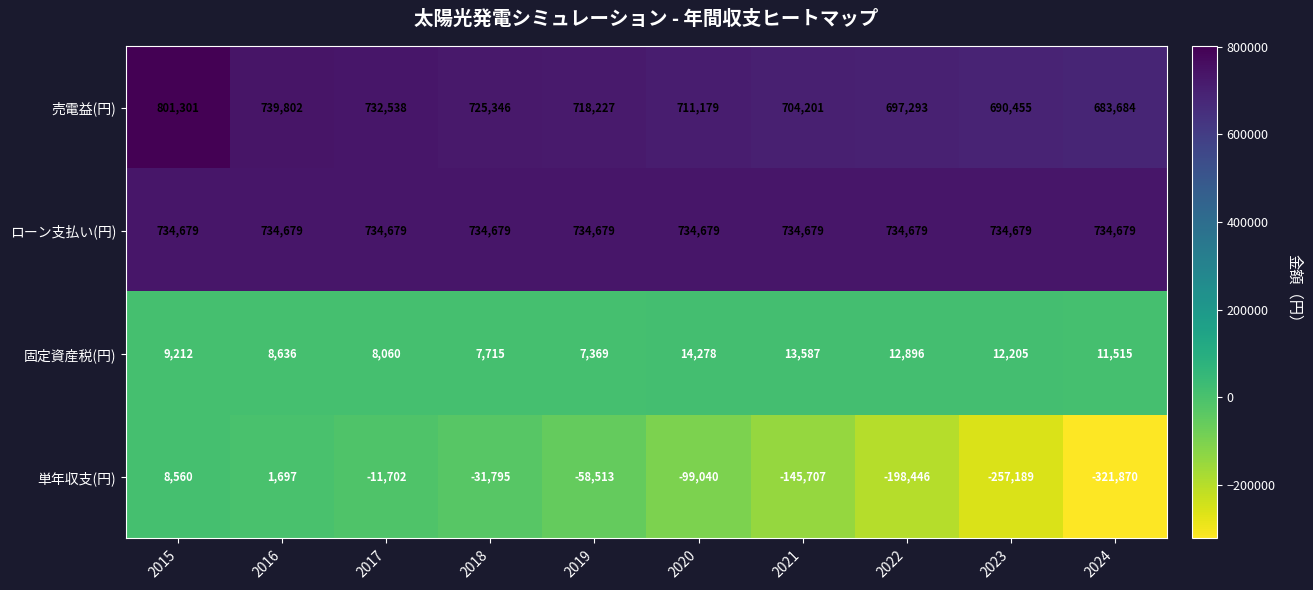

How many data points does each series have?

10